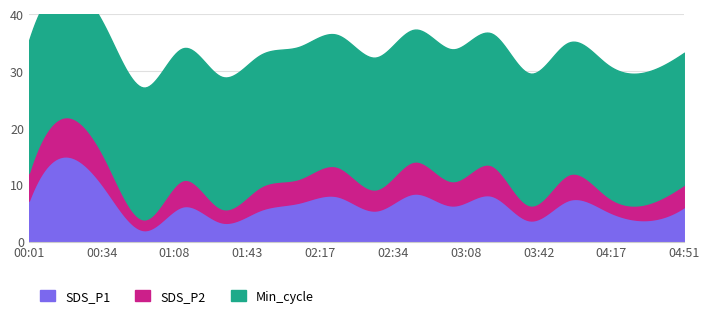

What is the sum of all Min_cycle values?

522.0